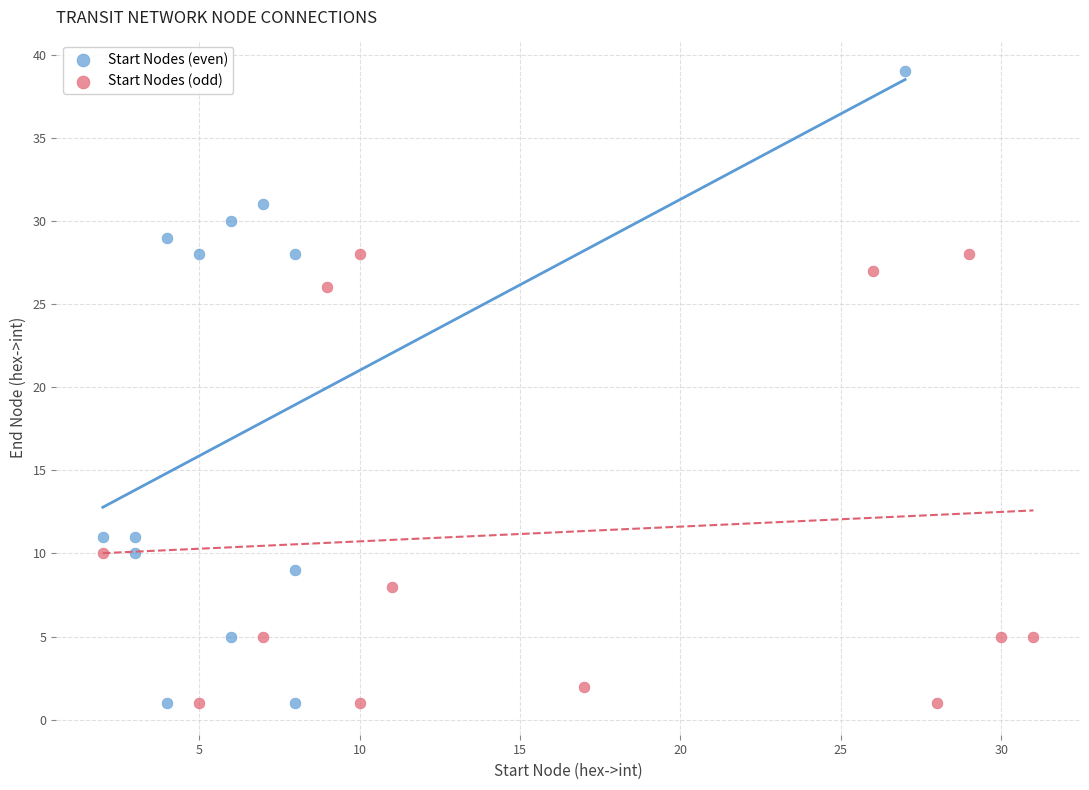

Which series reaches the maximum Y coordinate?

Start Nodes (even)